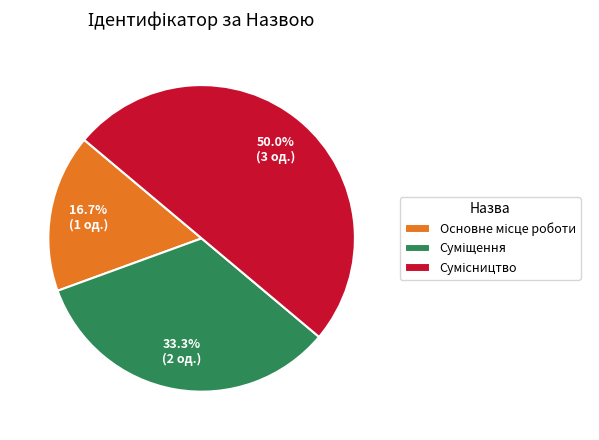

How many slices are in this pie chart?

3